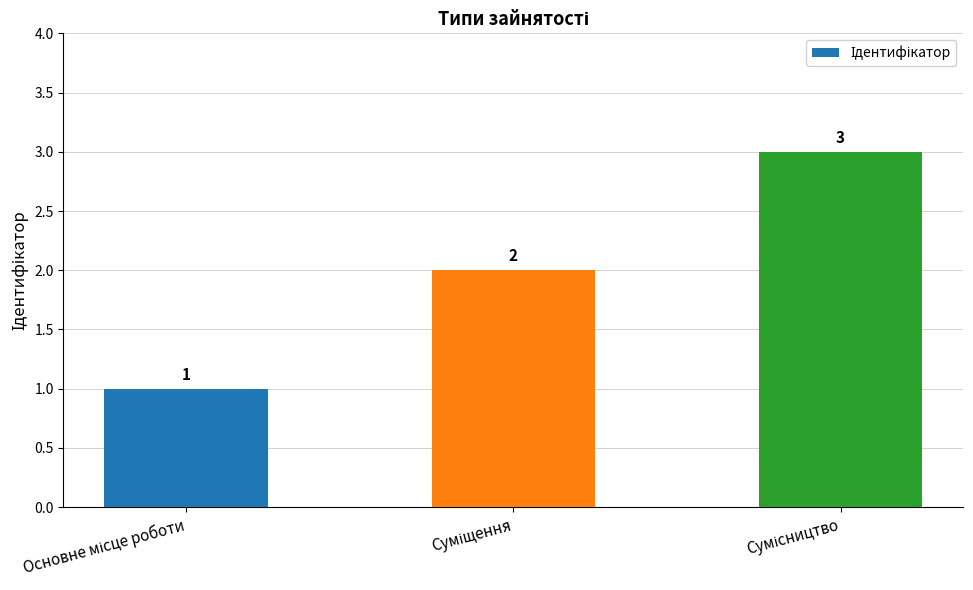

Does the chart contain stacked bars?

No